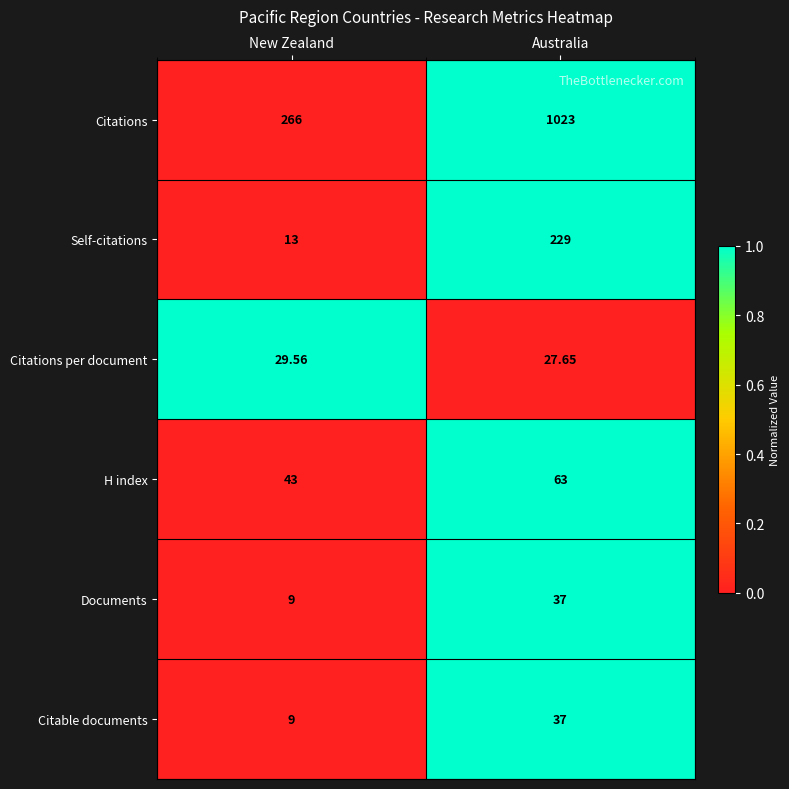

Which series has the largest total across all categories?

Citations